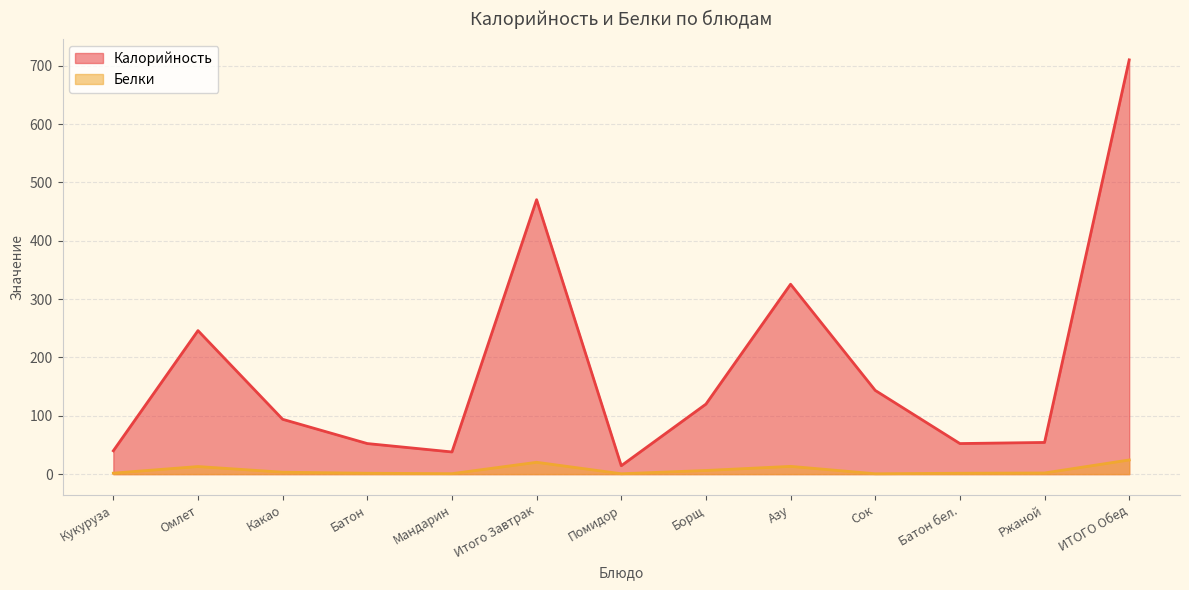

How many data points does each series have?

13